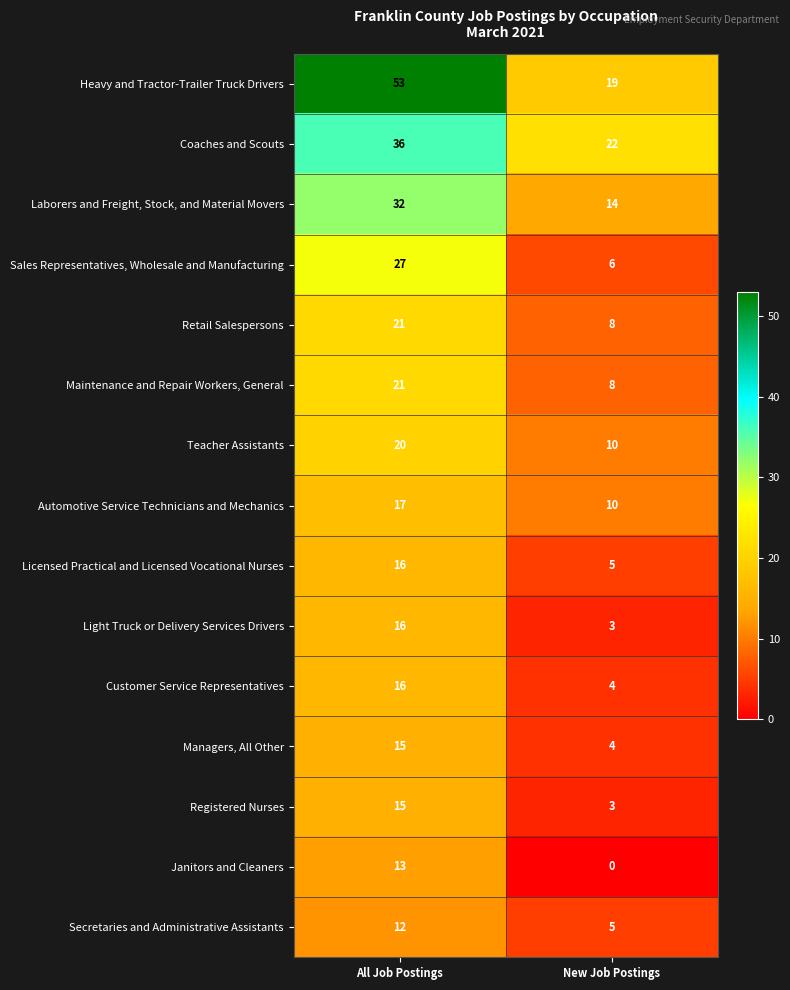

Reading left to right, extract all data points from this chart.

Heavy and Tractor-Trailer Truck Drivers: All Job Postings=53	New Job Postings=19
Coaches and Scouts: All Job Postings=36	New Job Postings=22
Laborers and Freight, Stock, and Material Movers: All Job Postings=32	New Job Postings=14
Sales Representatives, Wholesale and Manufacturing: All Job Postings=27	New Job Postings=6
Retail Salespersons: All Job Postings=21	New Job Postings=8
Maintenance and Repair Workers, General: All Job Postings=21	New Job Postings=8
Teacher Assistants: All Job Postings=20	New Job Postings=10
Automotive Service Technicians and Mechanics: All Job Postings=17	New Job Postings=10
Licensed Practical and Licensed Vocational Nurses: All Job Postings=16	New Job Postings=5
Light Truck or Delivery Services Drivers: All Job Postings=16	New Job Postings=3
Customer Service Representatives: All Job Postings=16	New Job Postings=4
Managers, All Other: All Job Postings=15	New Job Postings=4
Registered Nurses: All Job Postings=15	New Job Postings=3
Janitors and Cleaners: All Job Postings=13	New Job Postings=0
Secretaries and Administrative Assistants: All Job Postings=12	New Job Postings=5